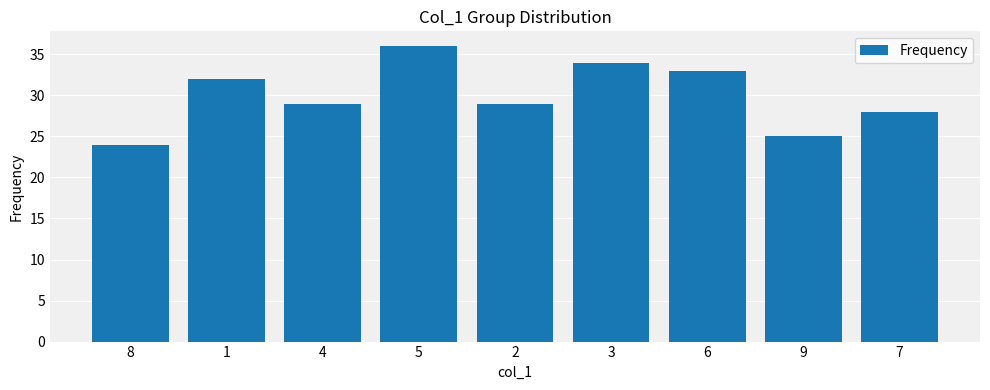

How many bars are there in total?

9